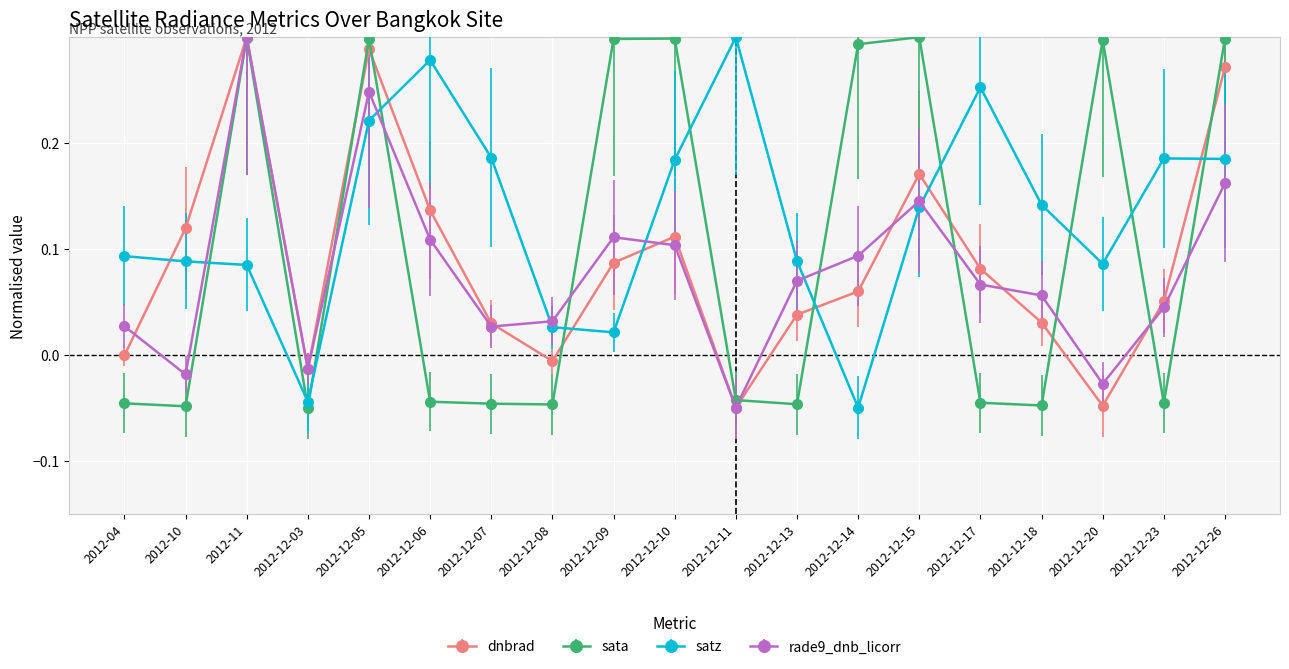

Which series ends up on top after the final intersection of dnbrad and satz?

dnbrad